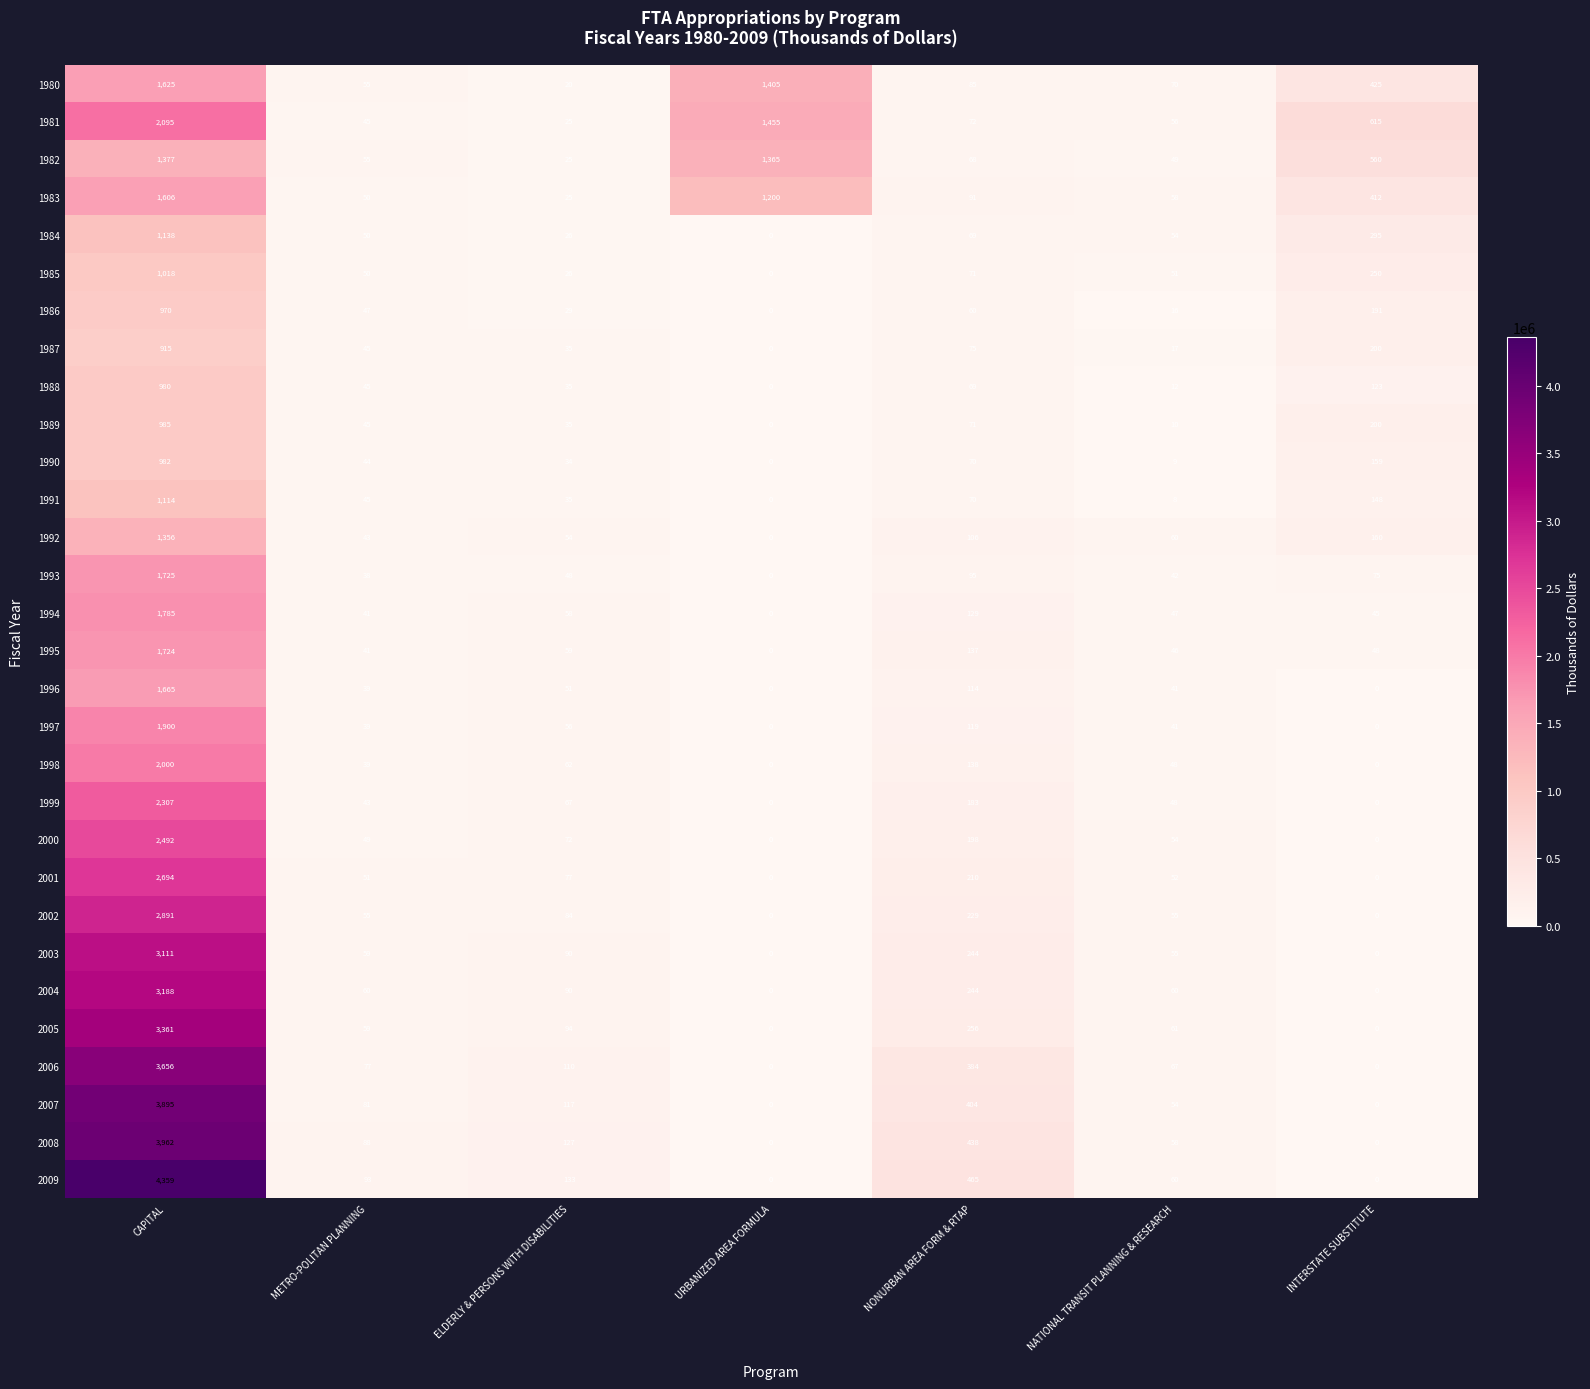

Rank the series by their maximum value, from lowest to highest.

1987, 1986, 1988, 1990, 1989, 1985, 1991, 1984, 1992, 1982, 1983, 1980, 1996, 1995, 1993, 1994, 1997, 1998, 1981, 1999, 2000, 2001, 2002, 2003, 2004, 2005, 2006, 2007, 2008, 2009